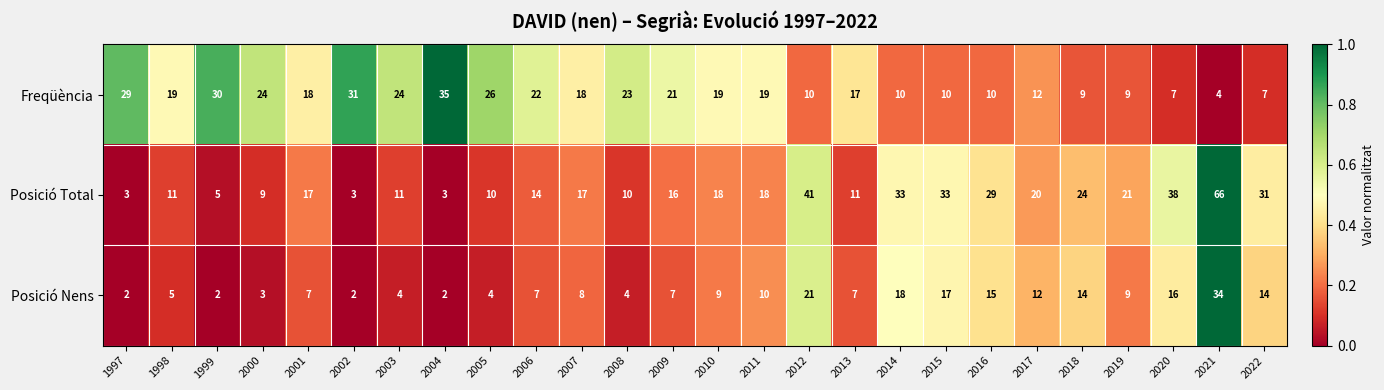

Which category has the highest value in the Freqüència series?

2004